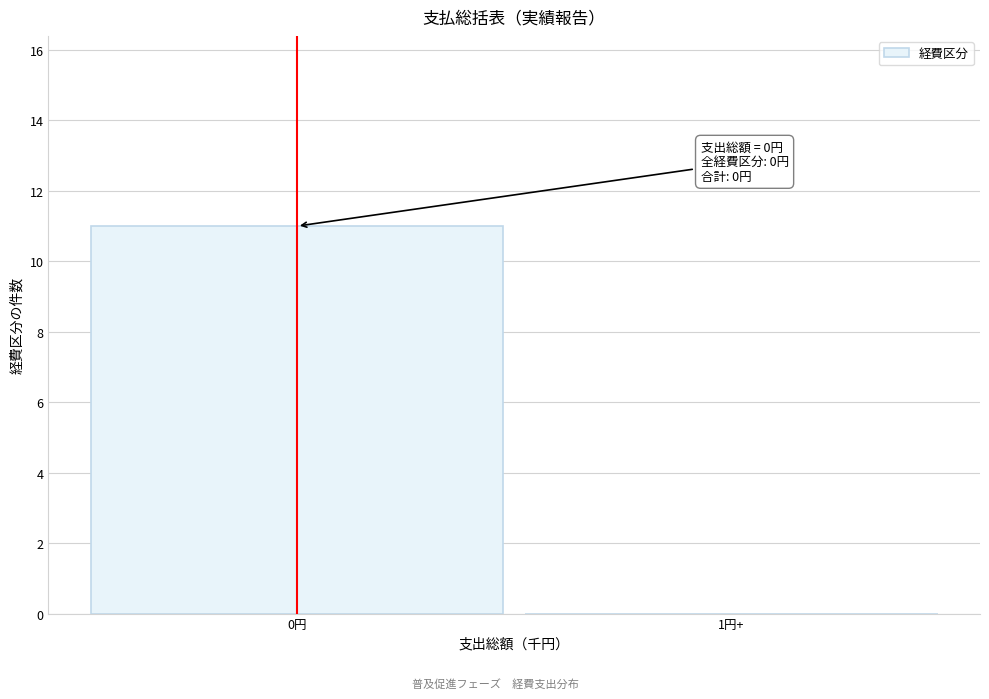

Reading right to left, extract all data points from this chart.

1円+=0	0円=11